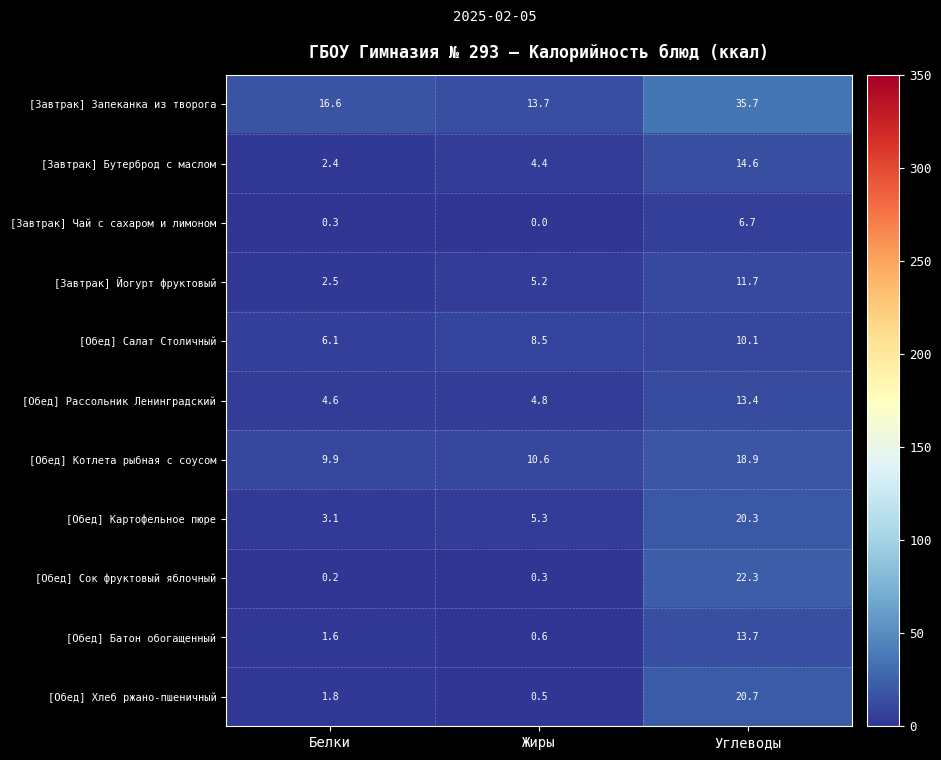

Which series changed the most between Белки and Углеводы?

[Обед] Сок фруктовый яблочный